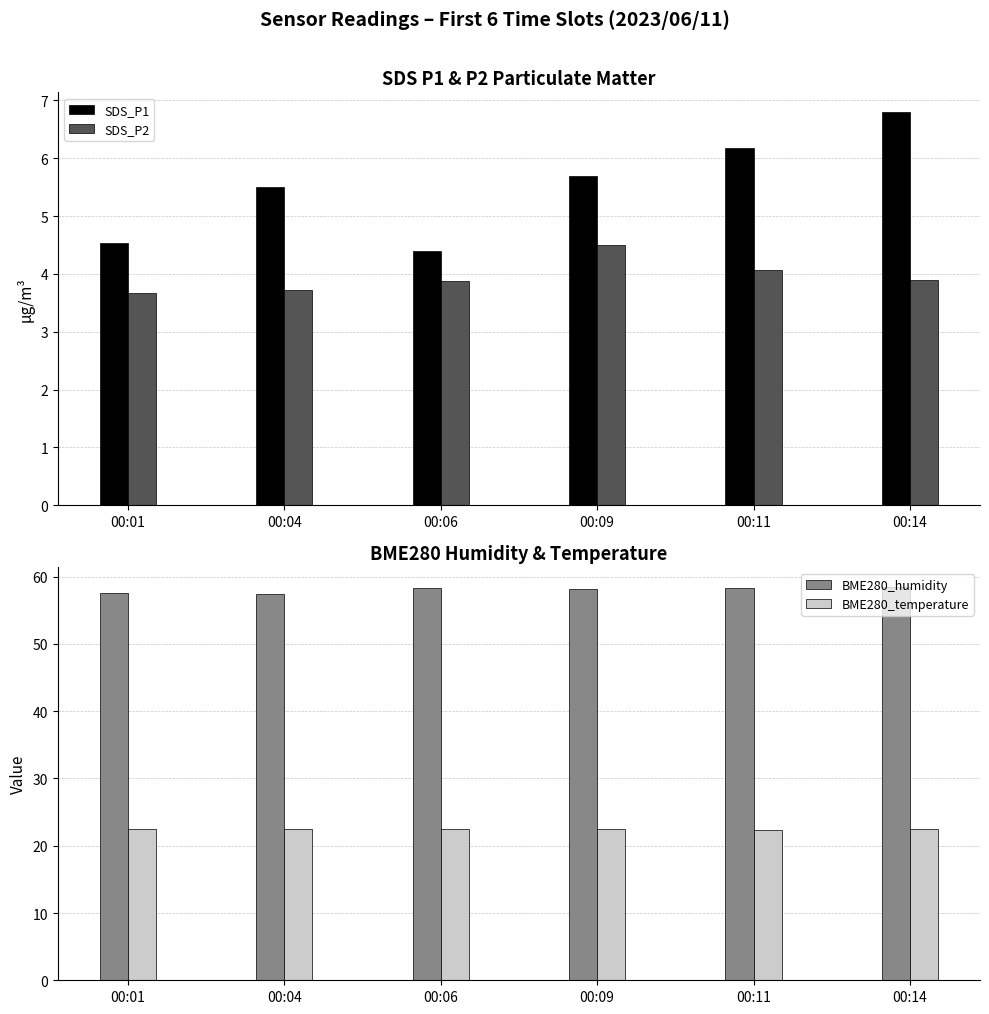

Is the value of BME280_temperature at 00:09 greater than the value of SDS_P2 at 00:01?

Yes